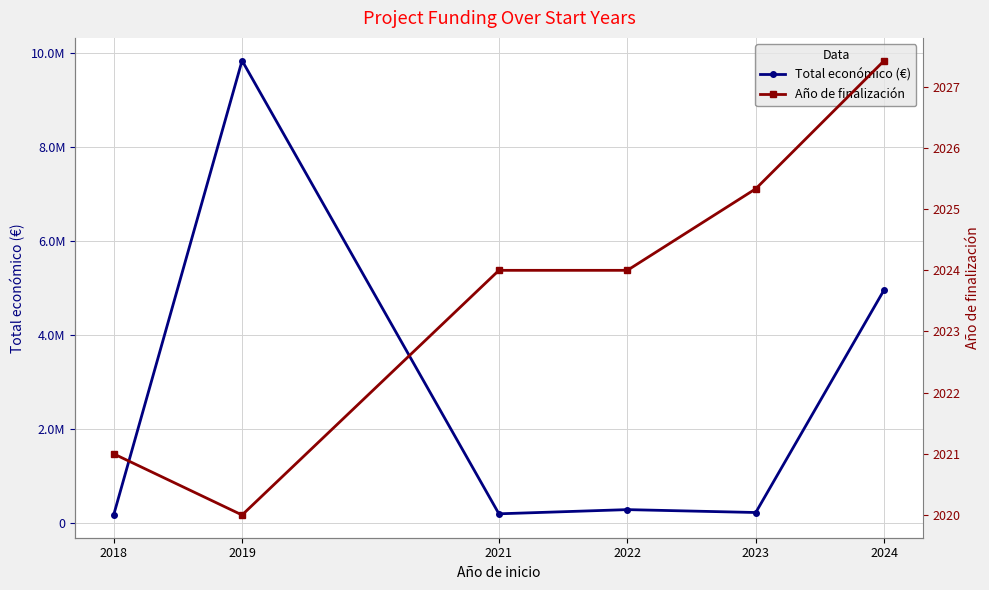

Is the value of Total económico (€) at 2023 greater than the value of Año de finalización at 2018?

Yes